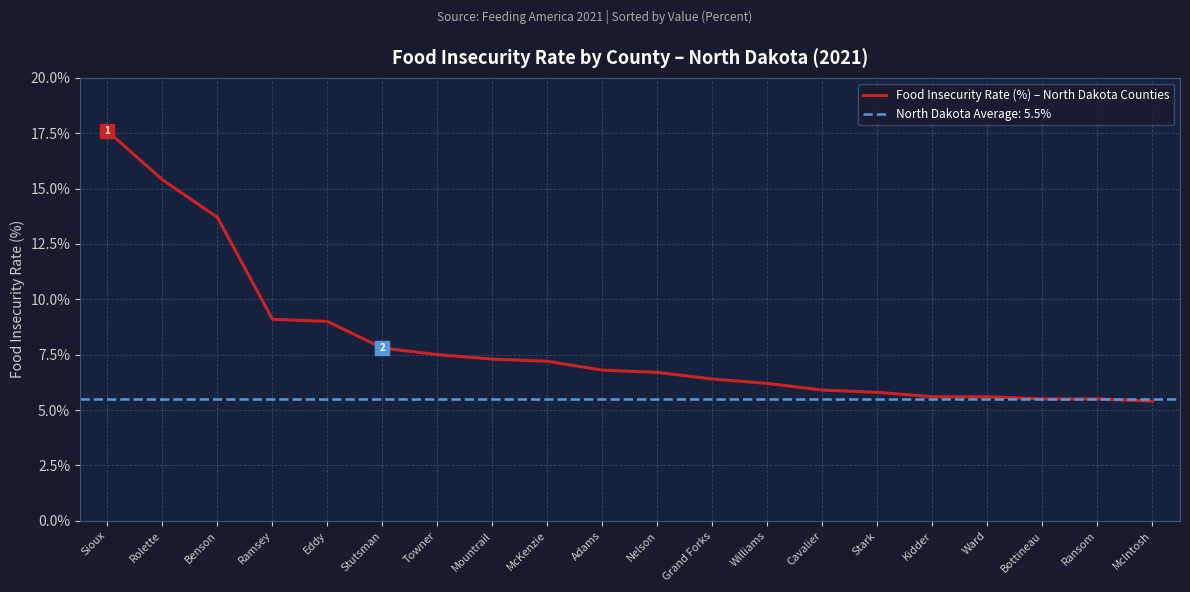

The chart shows a value of 6.7 at Nelson. True or false?

True